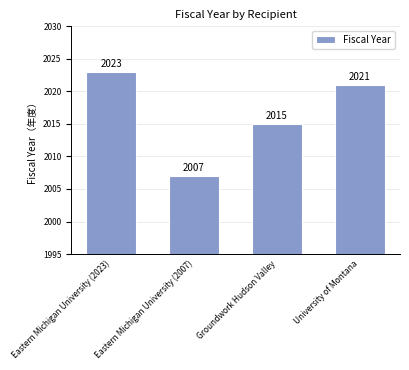

Is it true that the value at Eastern Michigan University (2007) is 2007?

True